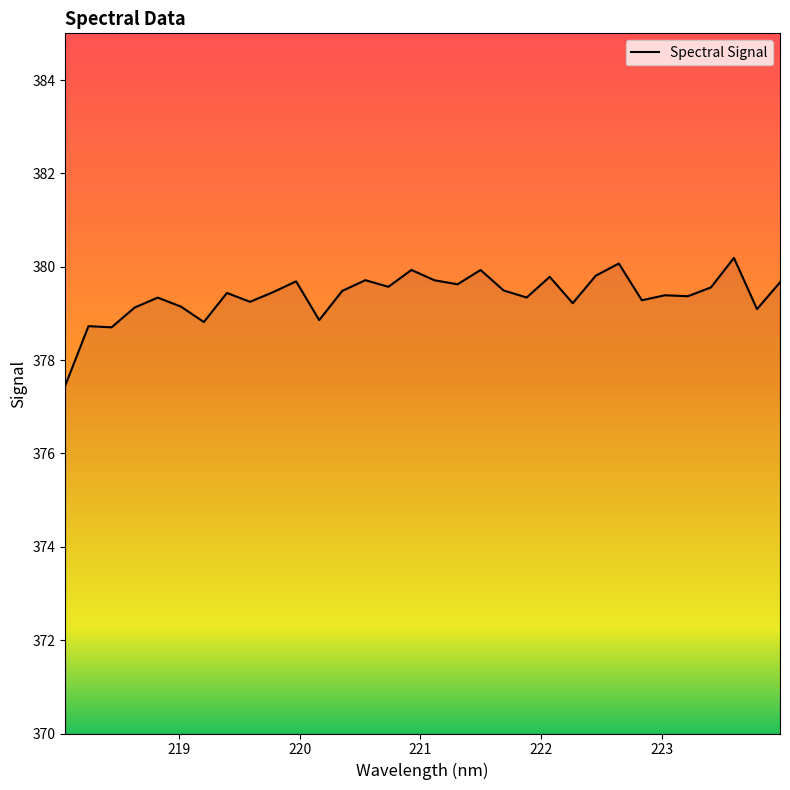

What is the difference between the maximum and minimum values?

2.7